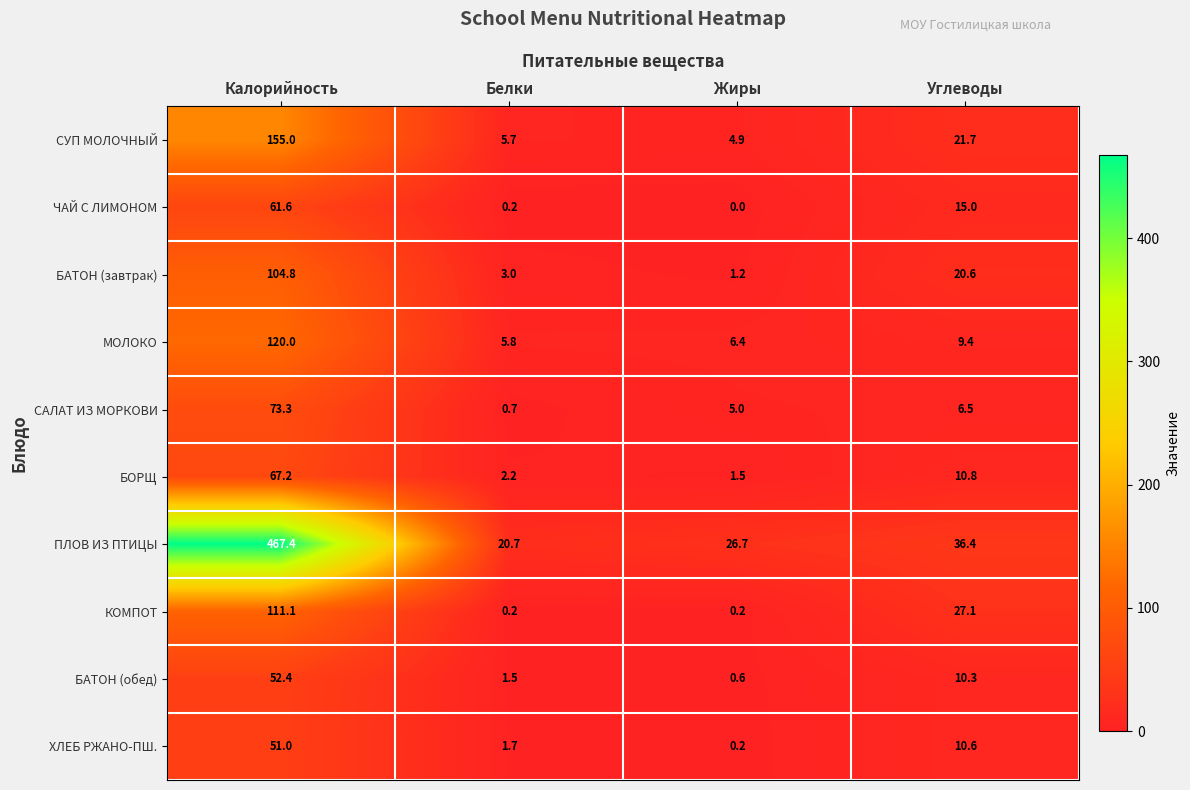

Which series changed the most between Белки and Углеводы?

КОМПОТ